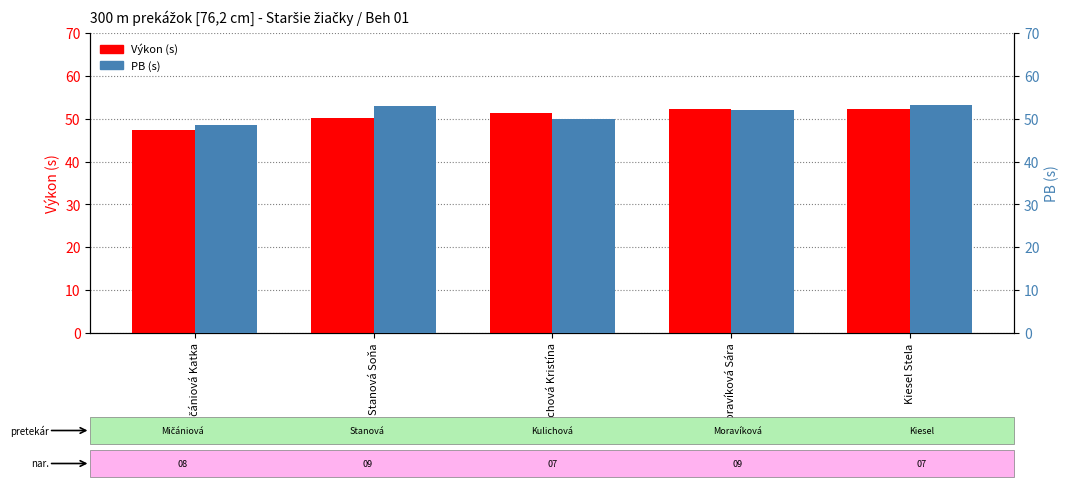

Which series changed the most between Kulichová Kristína and Moravíková Sára?

PB (s)